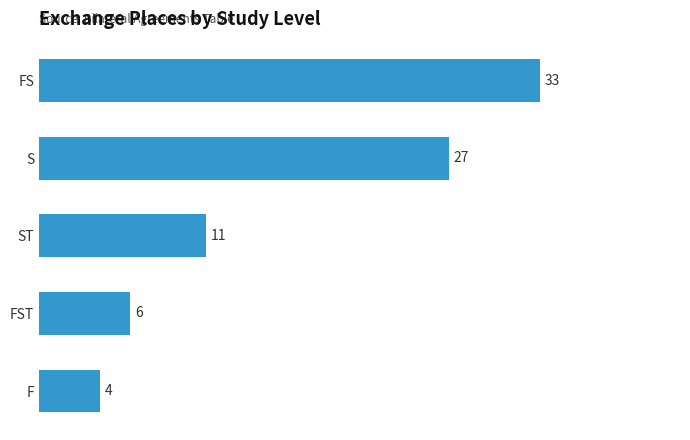

What is the difference between the values at F and ST?

7